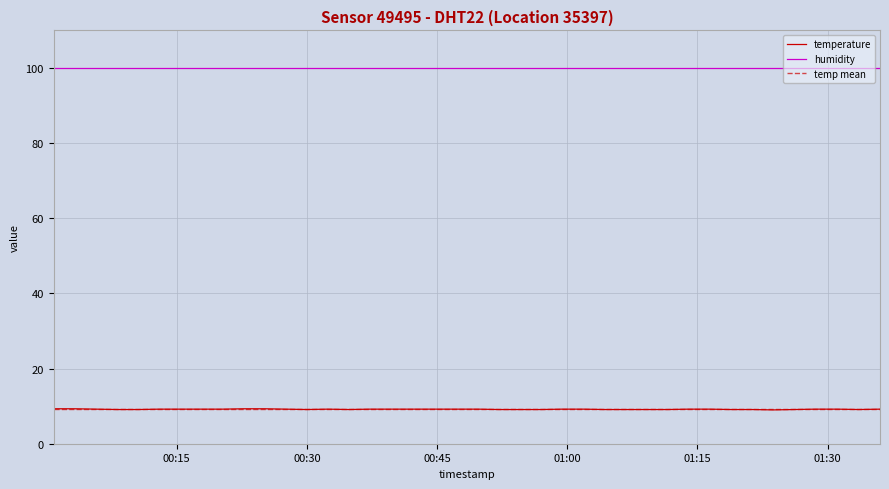

Reading left to right, extract all data points from this chart.

2023-02-02T00:00:49=9.3	2023-02-02T00:03:15=9.3	2023-02-02T00:05:44=9.2	2023-02-02T00:08:09=9.1	2023-02-02T00:10:35=9.1	2023-02-02T00:13:00=9.2	2023-02-02T00:15:26=9.2	2023-02-02T00:17:52=9.2	2023-02-02T00:20:17=9.2	2023-02-02T00:22:43=9.3	2023-02-02T00:25:08=9.3	2023-02-02T00:27:34=9.2	2023-02-02T00:29:59=9.1	2023-02-02T00:32:25=9.2	2023-02-02T00:34:50=9.1	2023-02-02T00:37:16=9.2	2023-02-02T00:39:42=9.2	2023-02-02T00:42:08=9.2	2023-02-02T00:44:34=9.2	2023-02-02T00:47:18=9.2	2023-02-02T00:49:44=9.2	2023-02-02T00:52:09=9.1	2023-02-02T00:54:35=9.1	2023-02-02T00:57:01=9.1	2023-02-02T00:59:26=9.2	2023-02-02T01:01:52=9.2	2023-02-02T01:04:17=9.1	2023-02-02T01:06:43=9.1	2023-02-02T01:09:08=9.1	2023-02-02T01:11:34=9.1	2023-02-02T01:13:59=9.2	2023-02-02T01:16:25=9.2	2023-02-02T01:18:51=9.1	2023-02-02T01:21:17=9.1	2023-02-02T01:23:43=9.0	2023-02-02T01:26:10=9.1	2023-02-02T01:28:36=9.2	2023-02-02T01:31:08=9.2	2023-02-02T01:33:34=9.1	2023-02-02T01:36:02=9.2